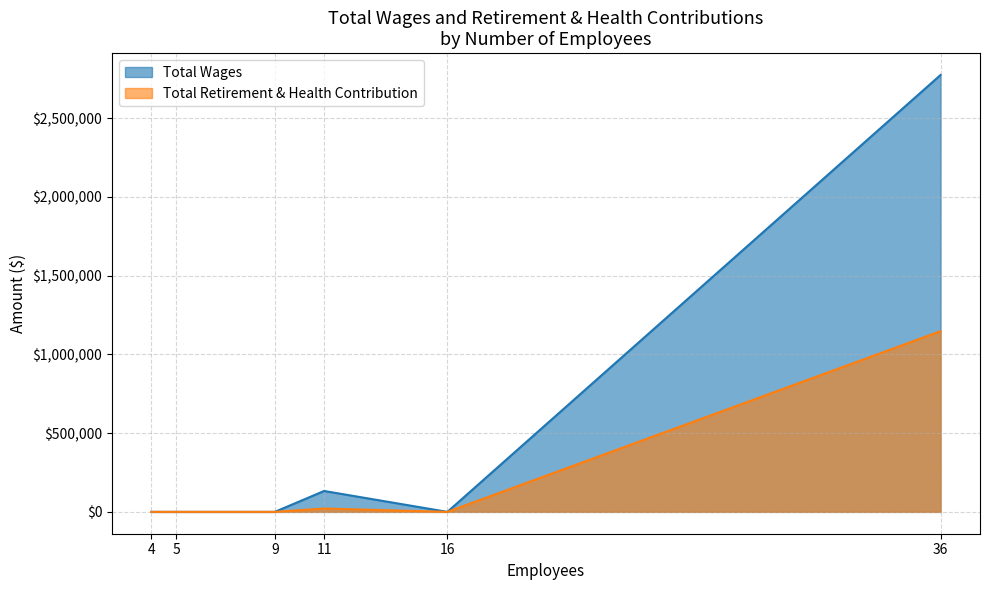

What is the average value of the Total Retirement & Health Contribution series?

194770